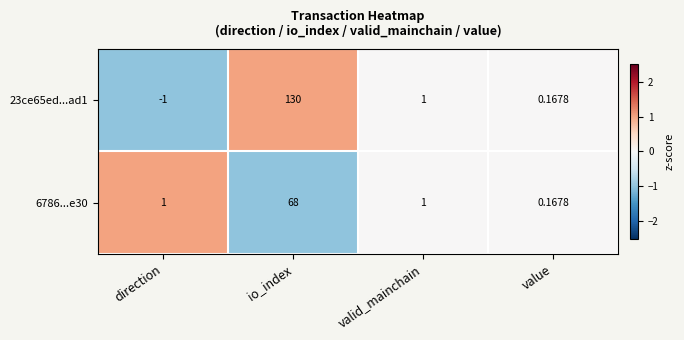

List the labels in order of 23ce65ed...ad1 value, smallest first.

direction, value, valid_mainchain, io_index